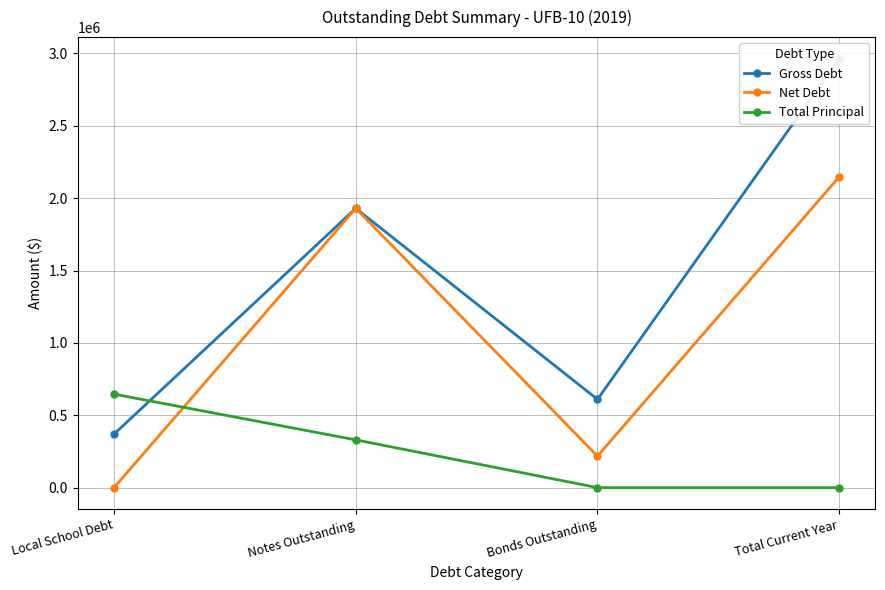

How many interior local valleys does the Net Debt series have?

1